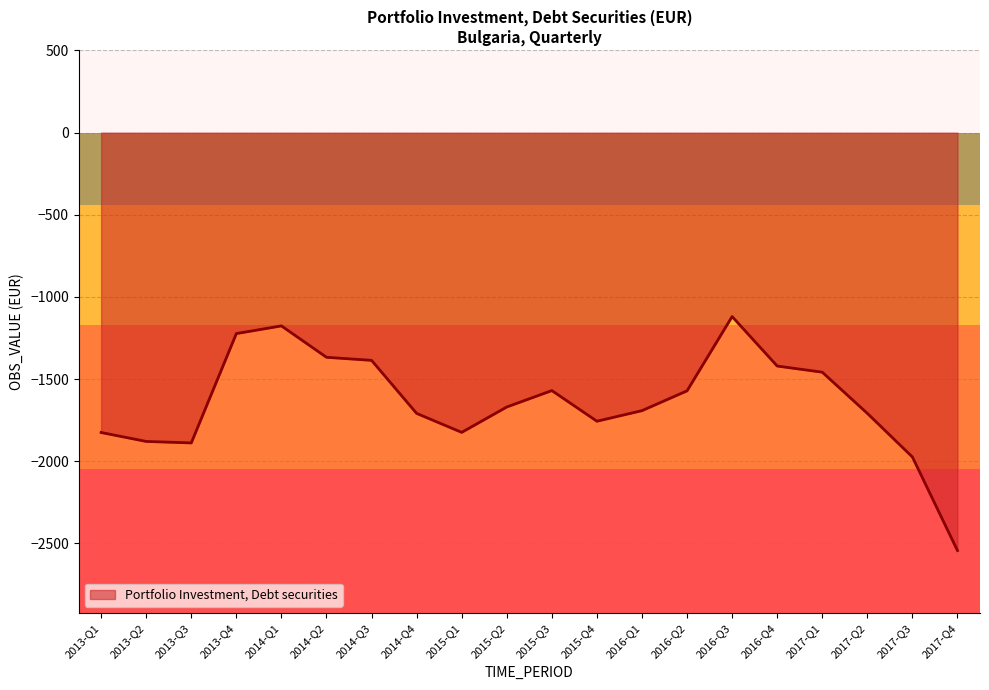

What is the greatest value displayed?

-1119.4